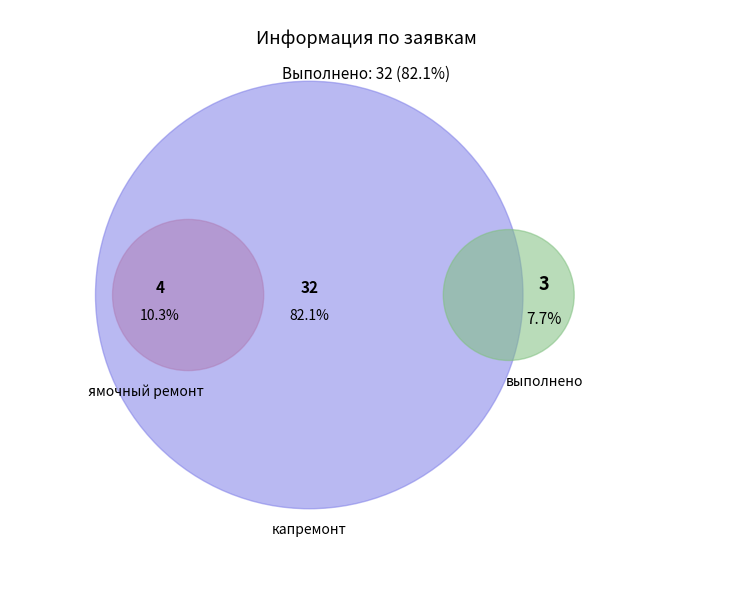

To the nearest percent, what is the combined percentage of капремонт and выполнено?

90%